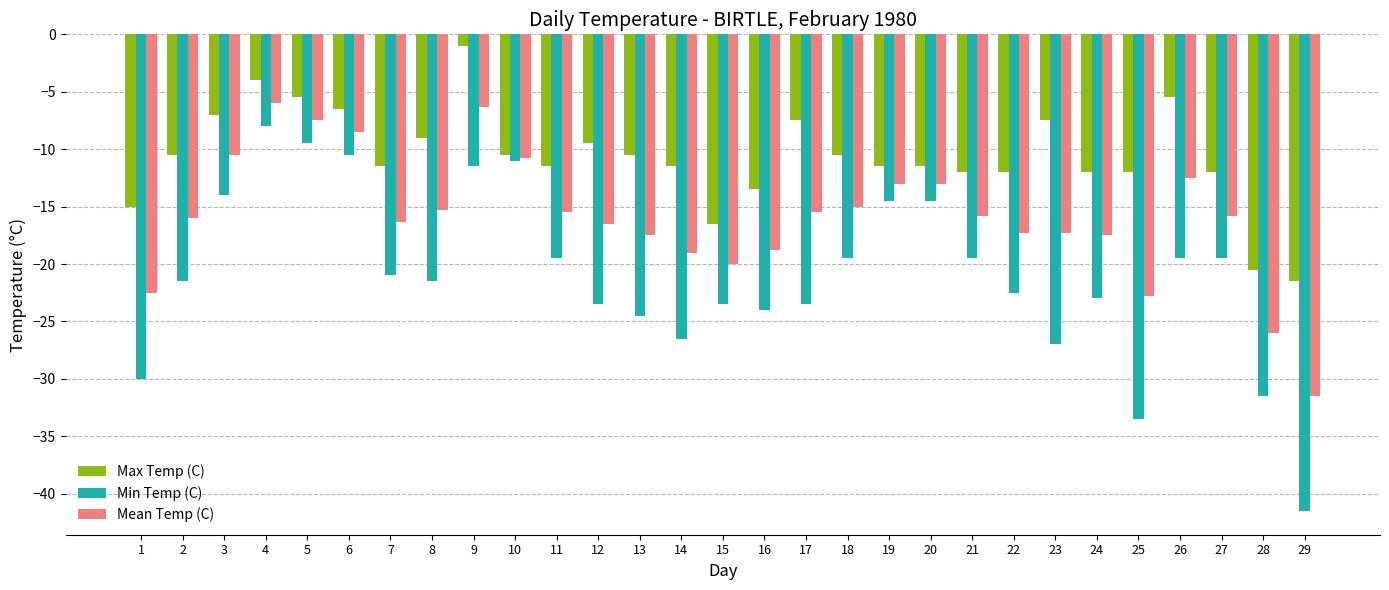

True or false: Min Temp (C) has a value of -14.5 at 19.

True